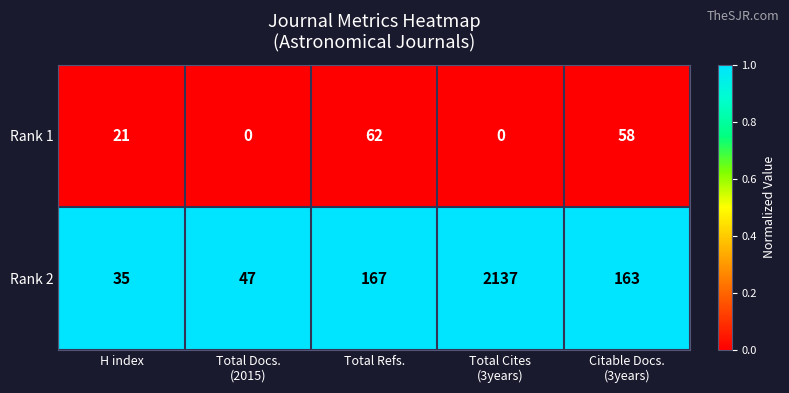

The Rank 1 series shows 12 at H index. True or false?

False